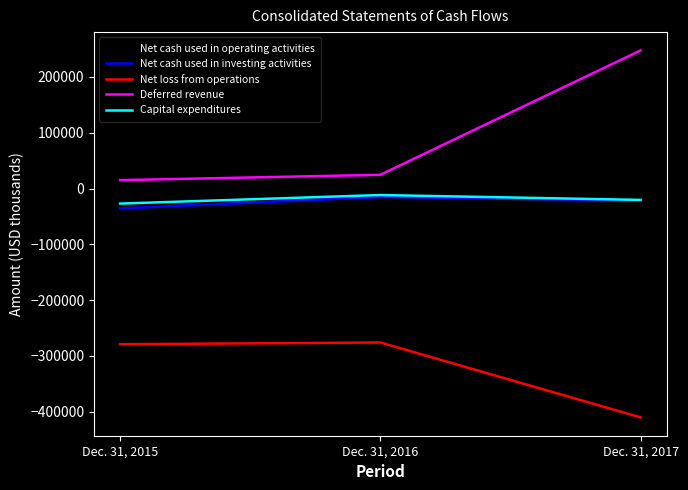

What is the difference between the maximum and minimum values in the Net loss from operations series?

134242